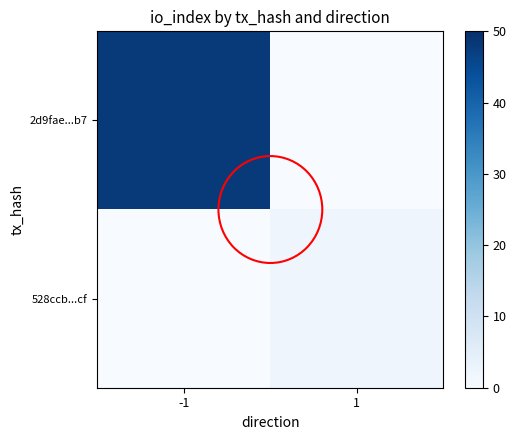

Reading left to right, transcribe all the data shown in this chart.

2d9fae...b7: -1=48	1=0
528ccb...cf: -1=0	1=2